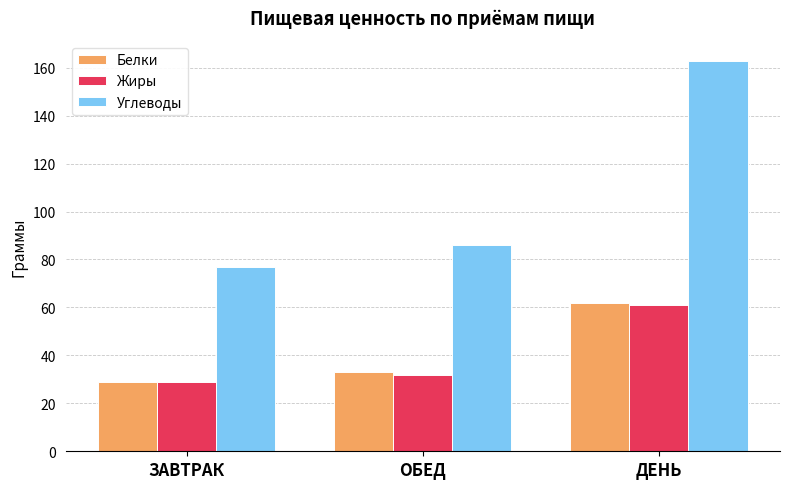

Where is Углеводы nearest to the value 120?

ОБЕД